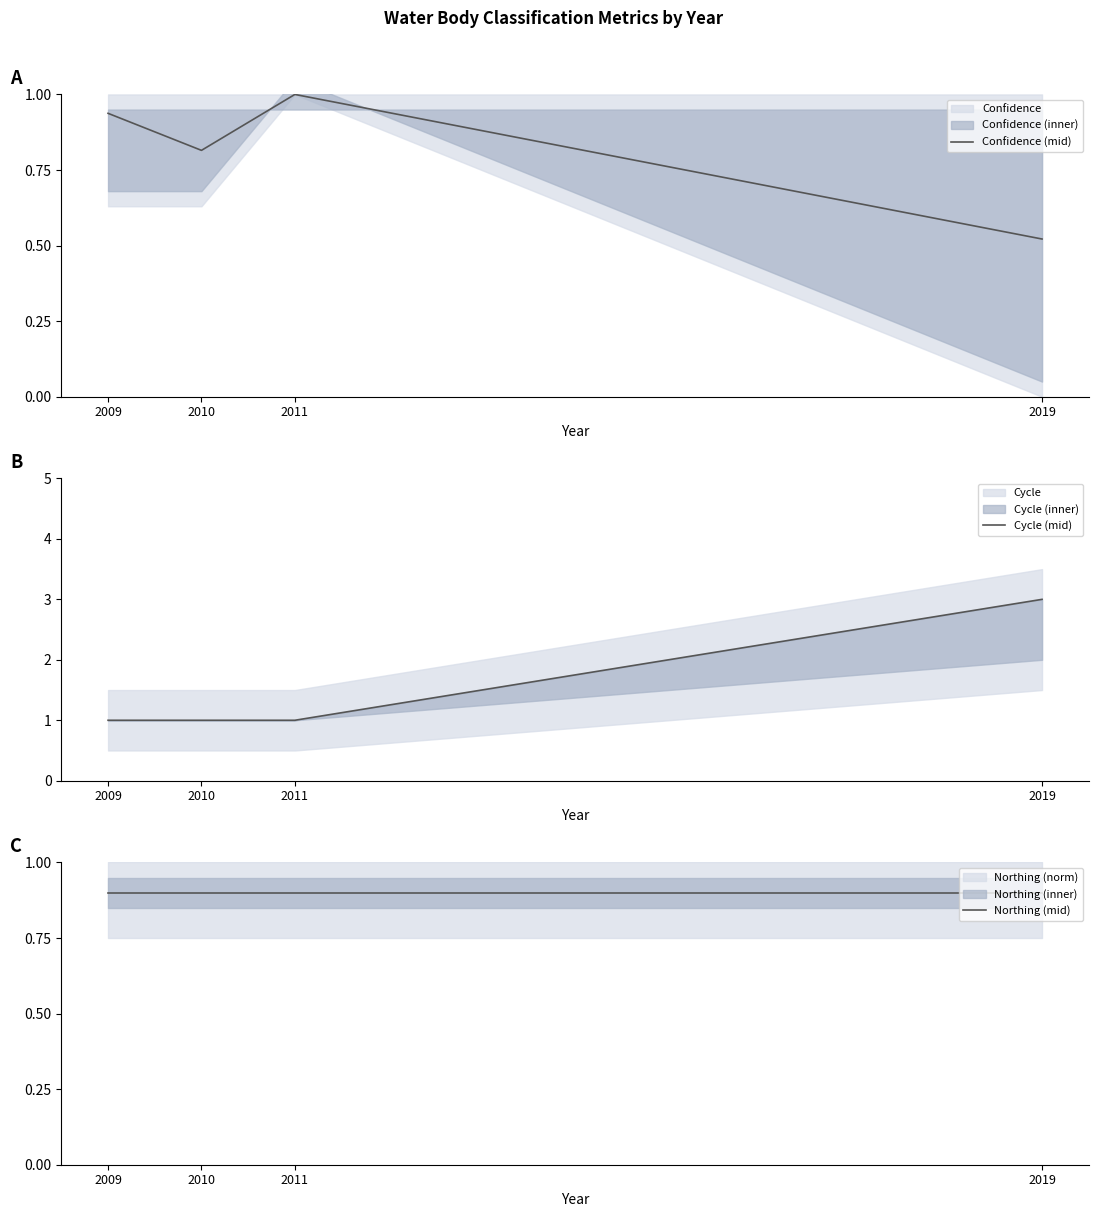

How many series are shown in this chart?

3